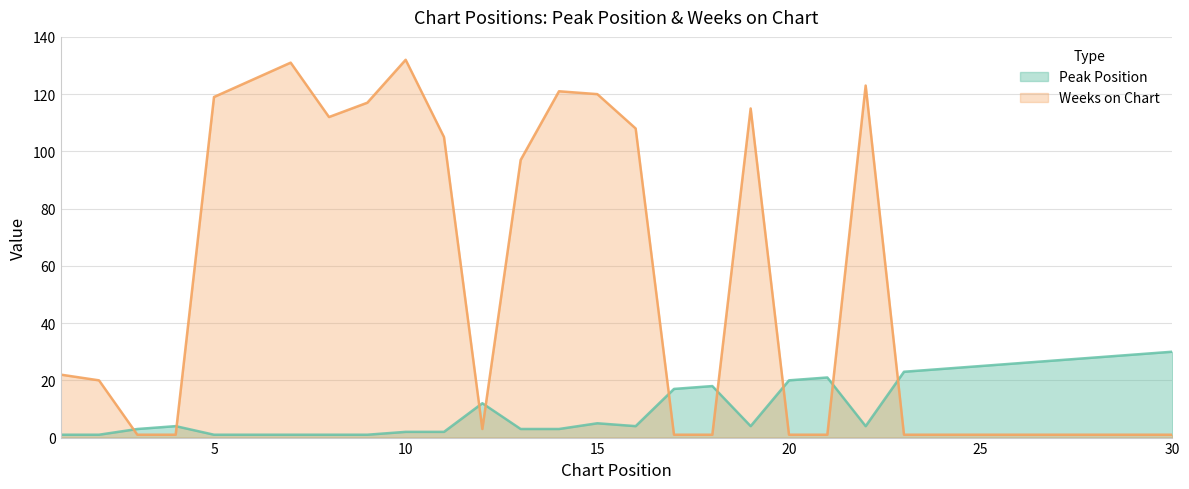

At which label does Peak Position reach its minimum?

1